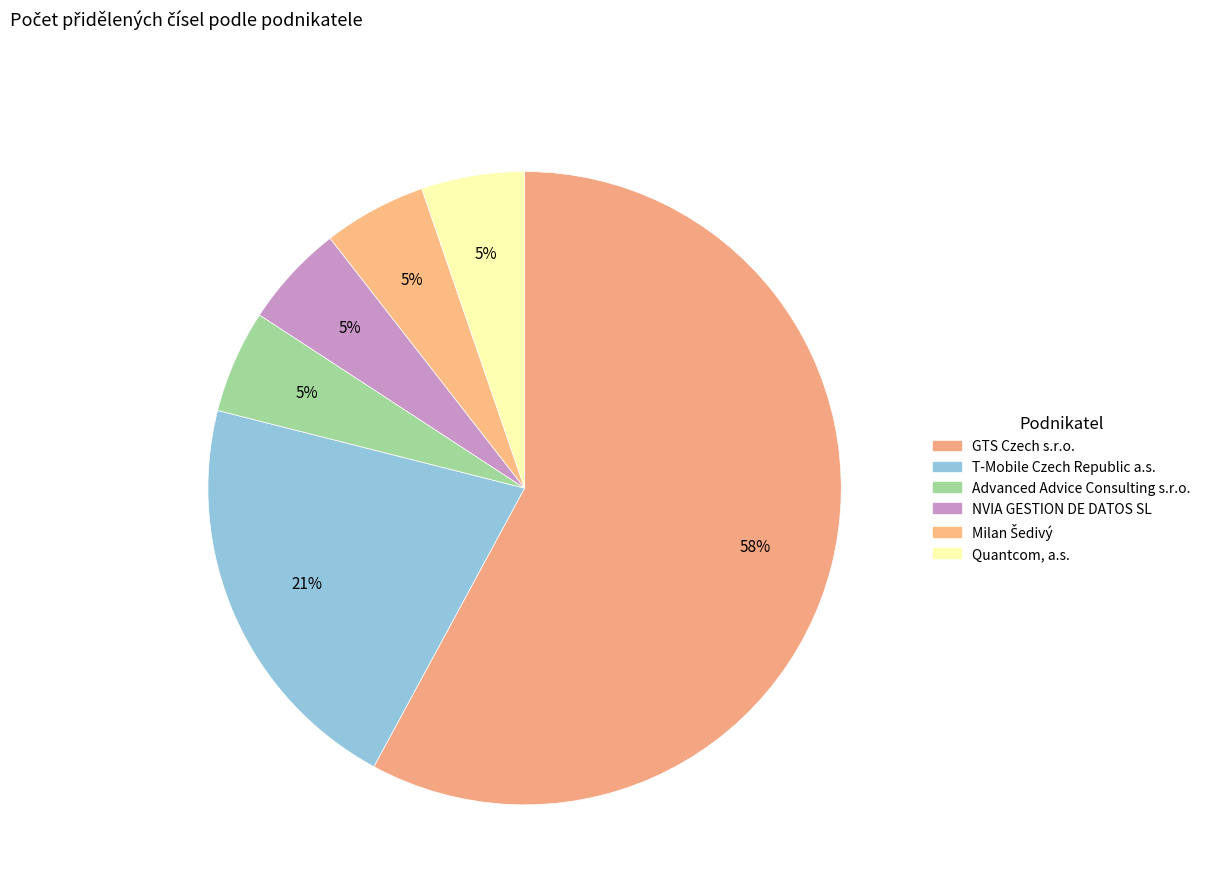

How many slices are in this pie chart?

6